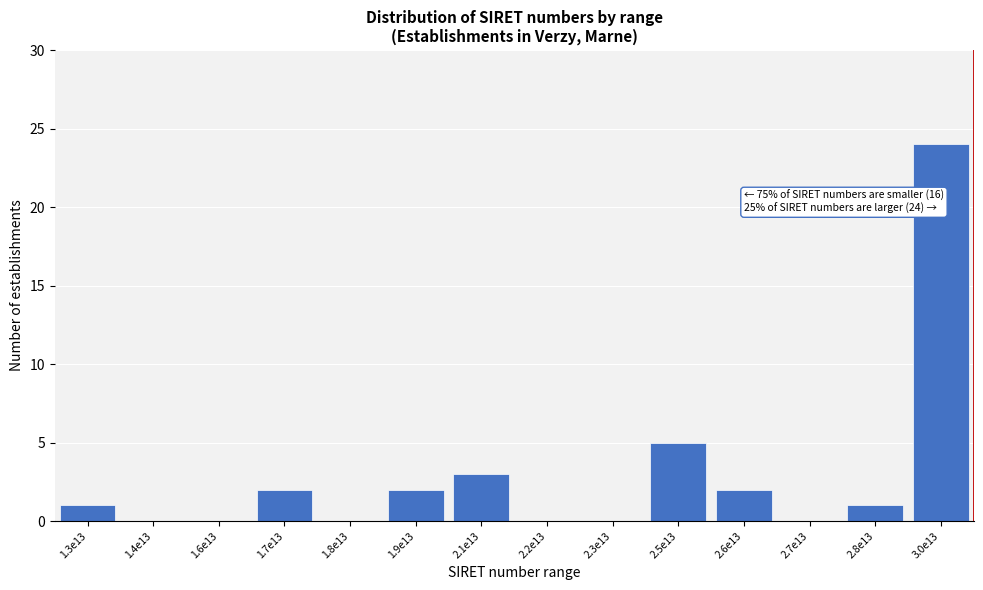

Reading right to left, what are all the values shown in this chart?

3.0e13=24	2.8e13=1	2.7e13=0	2.6e13=2	2.5e13=5	2.3e13=0	2.2e13=0	2.1e13=3	1.9e13=2	1.8e13=0	1.7e13=2	1.6e13=0	1.4e13=0	1.3e13=1